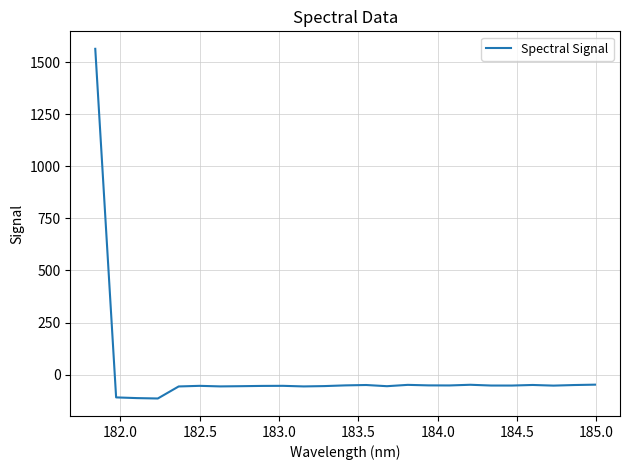

What is the minimum value shown in the chart?

-115.0